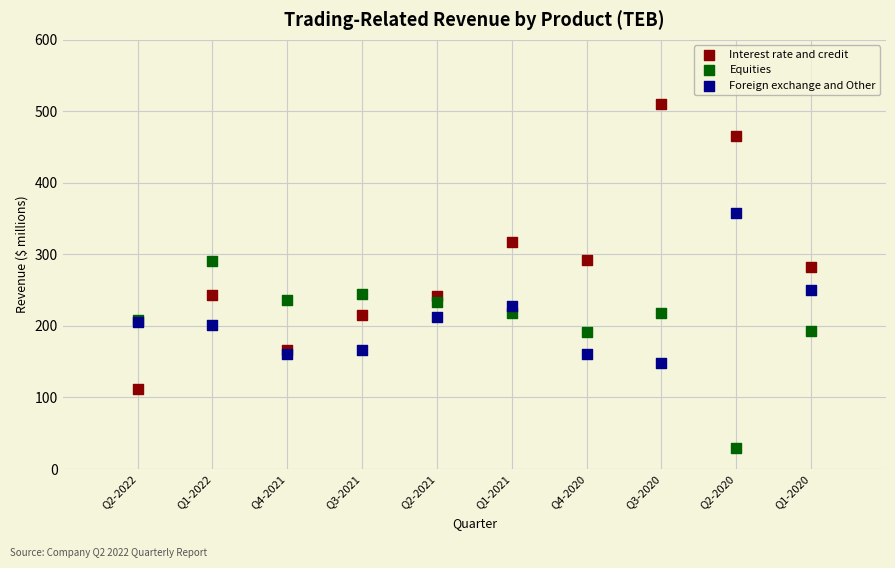

Which series contains the highest Y value?

Interest rate and credit